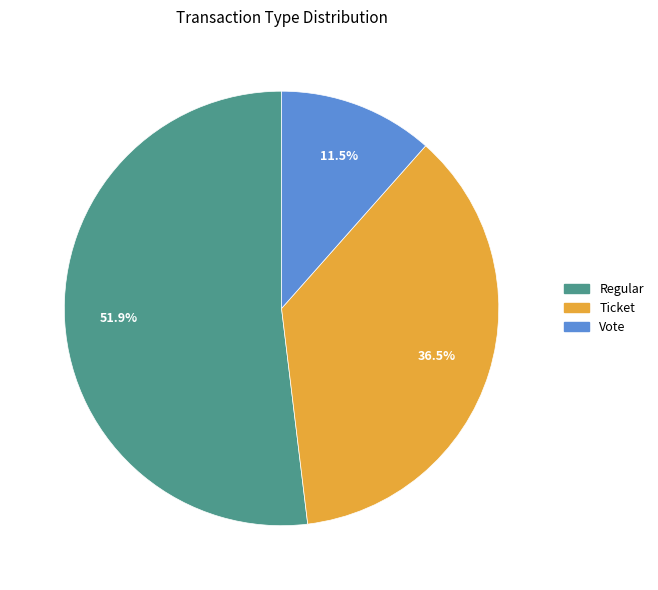

Does any single category account for the majority?

Yes